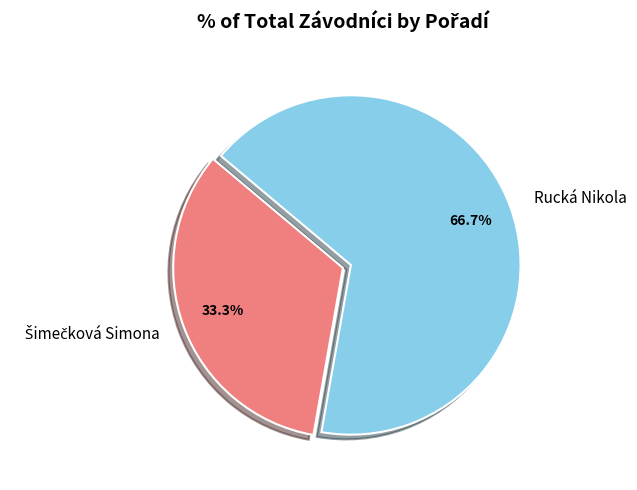

Which slice is the largest?

Rucká Nikola